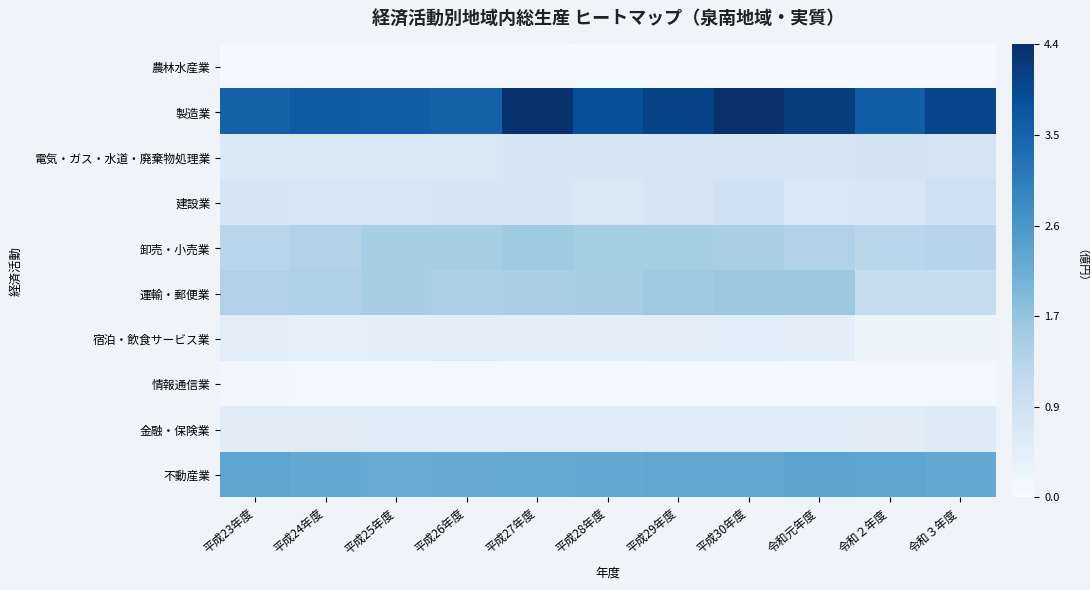

What is the greatest value displayed?

1.0